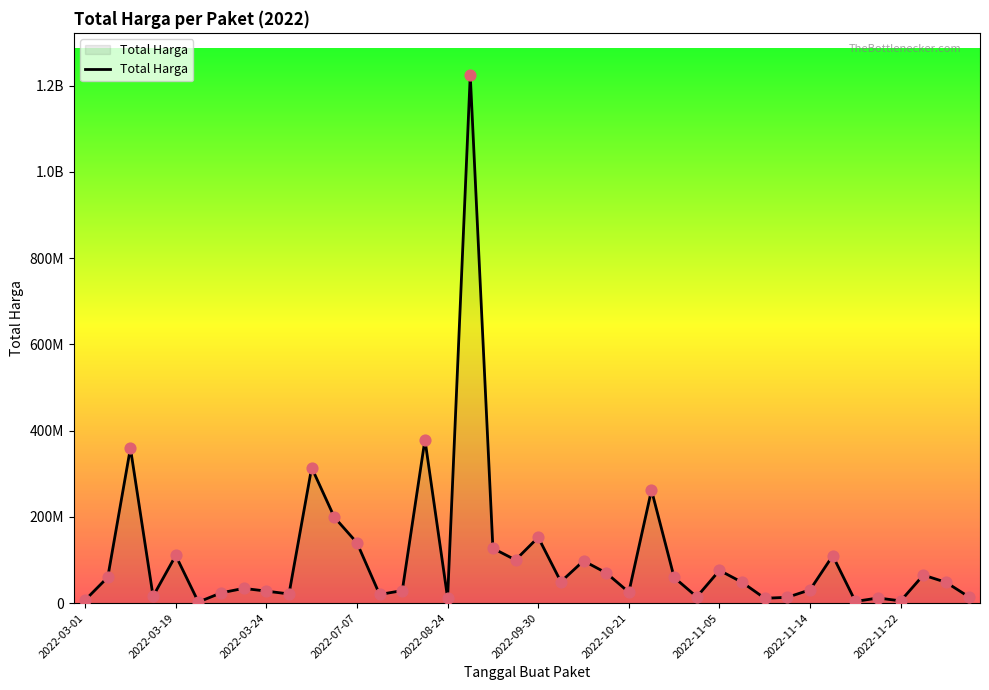

Does the chart have visible grid lines?

No